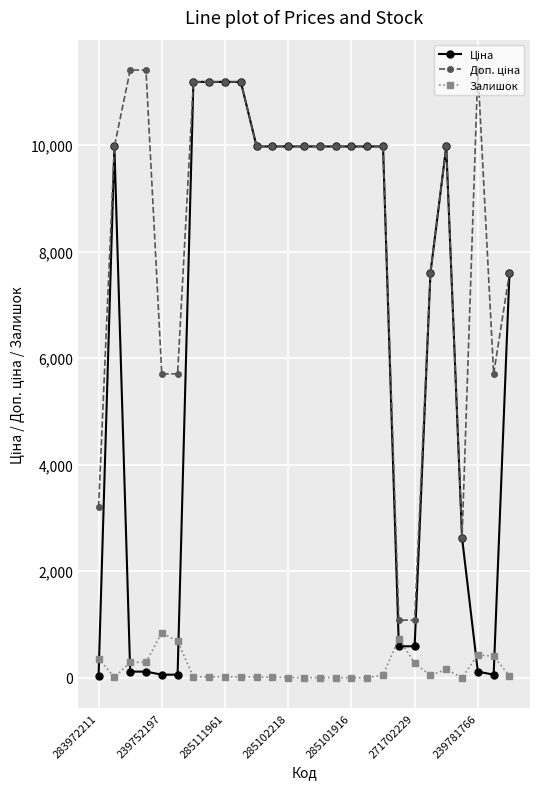

What is the greatest value displayed?

11410.0